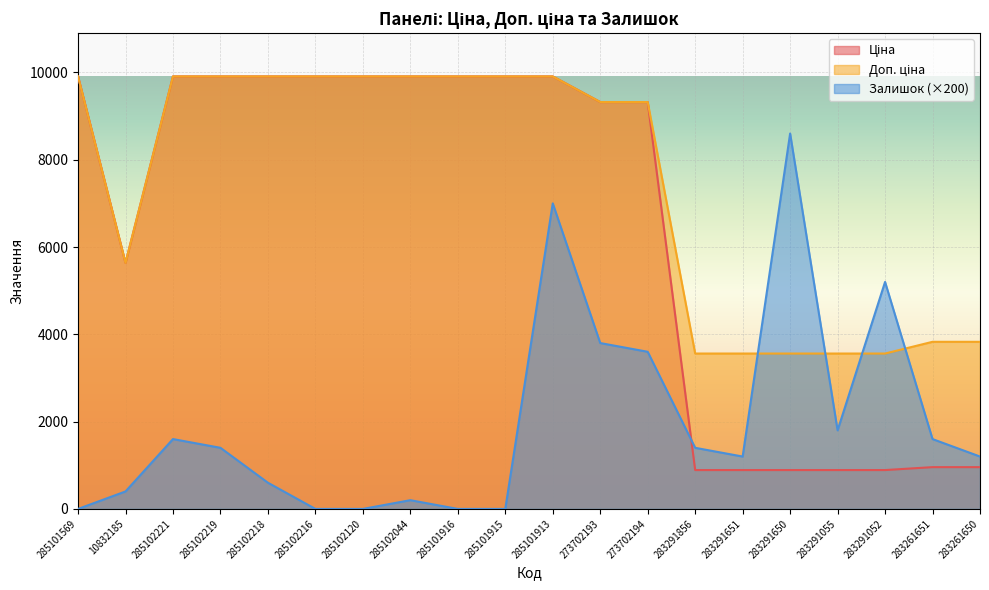

What is the spread (max minus min) of values at 285102120?

9908.5